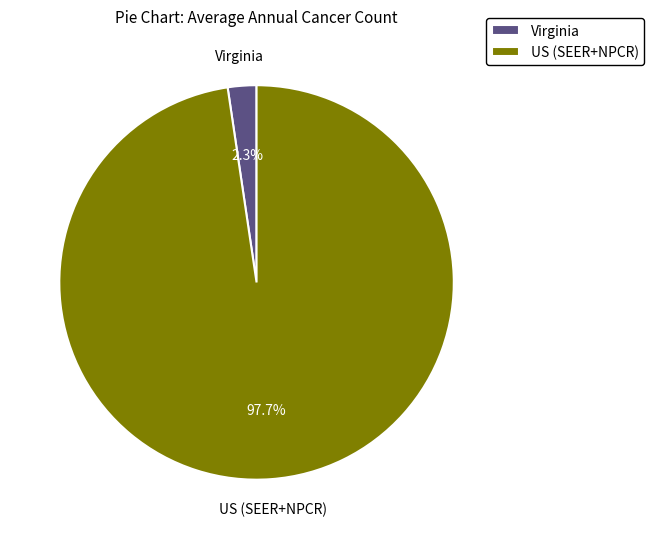

Is there any slice that represents more than half of the pie?

Yes